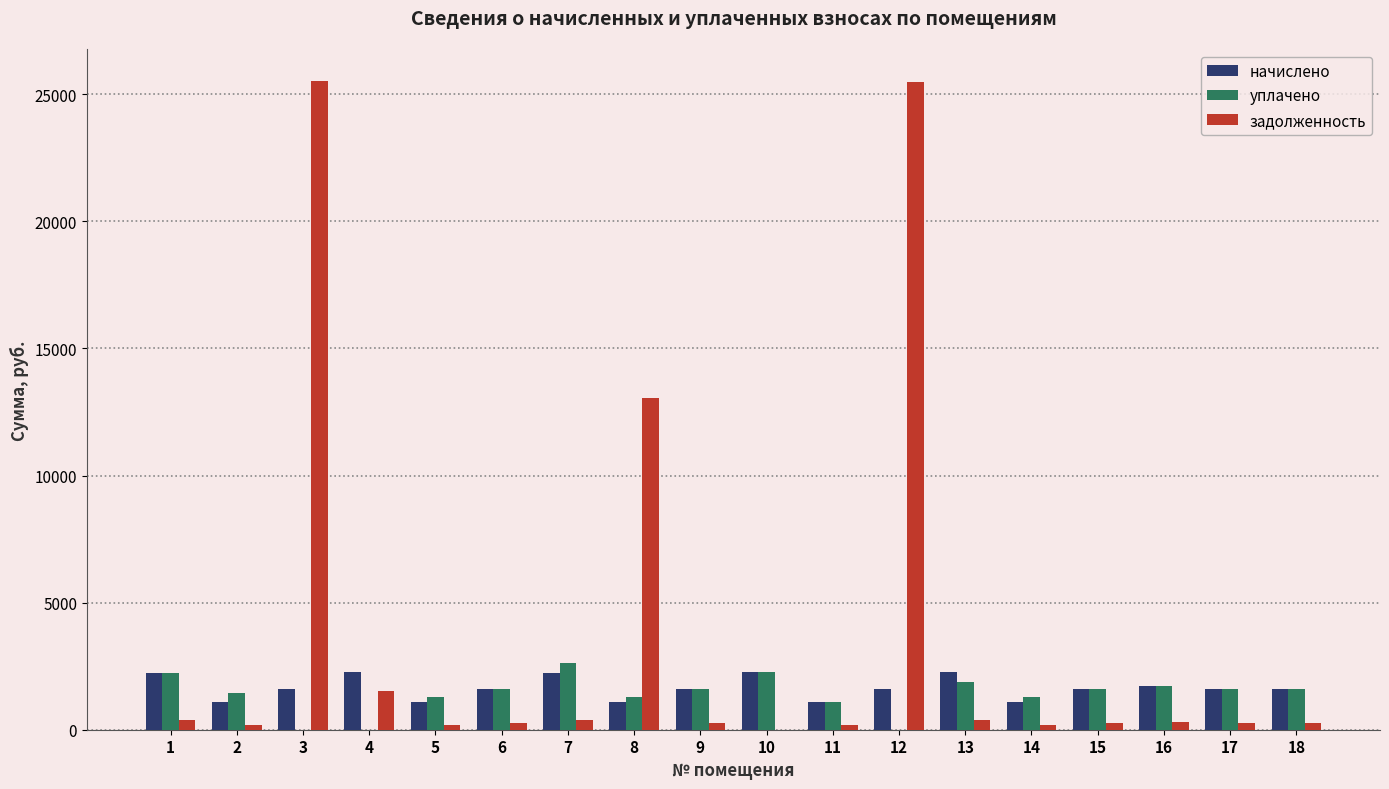

Are the bars horizontal?

No